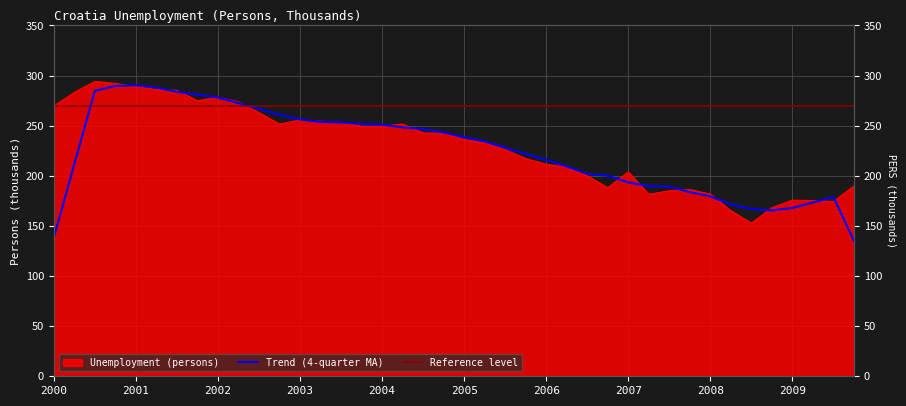

What is the smallest value displayed?

152.7